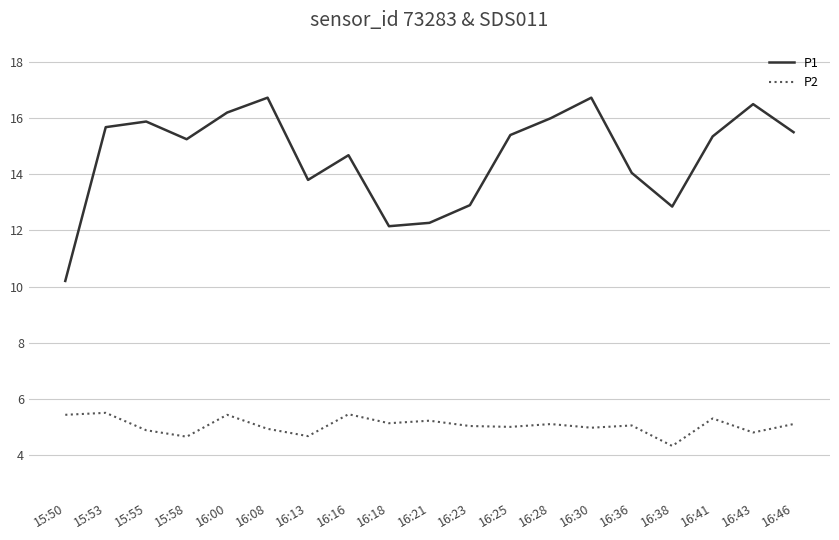

Is it true that P1 equals 4.9 at 15:53?

False